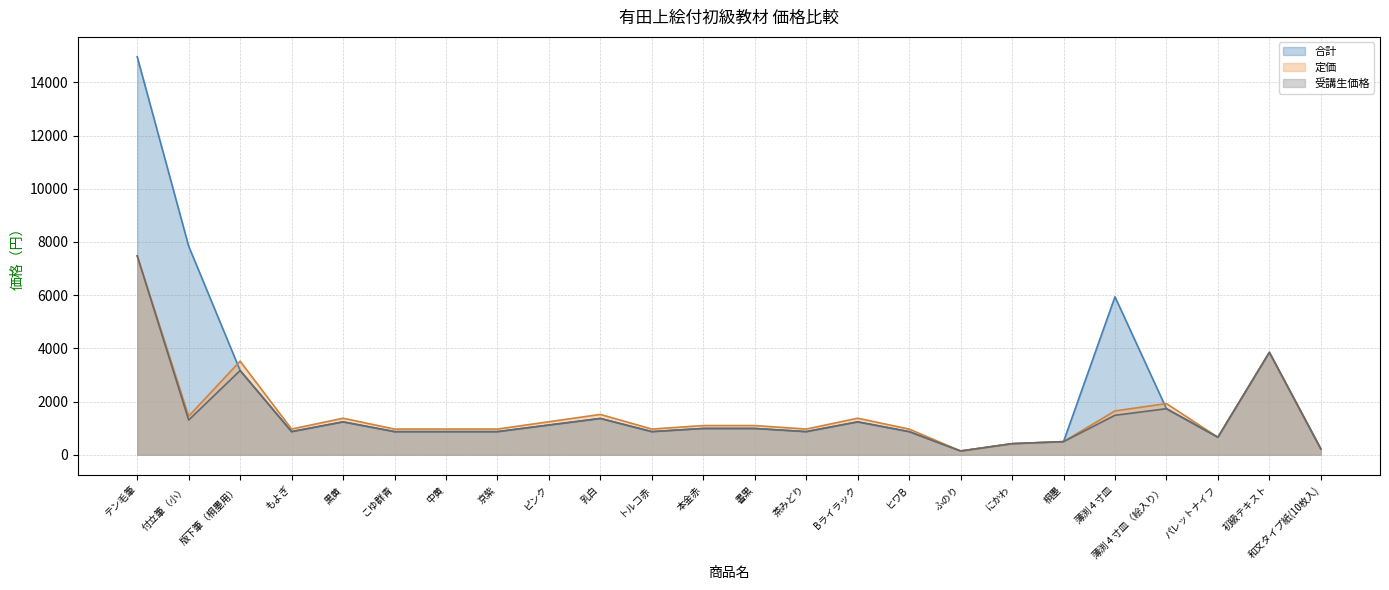

What is the difference between the maximum and minimum values in the 合計 series?

14817